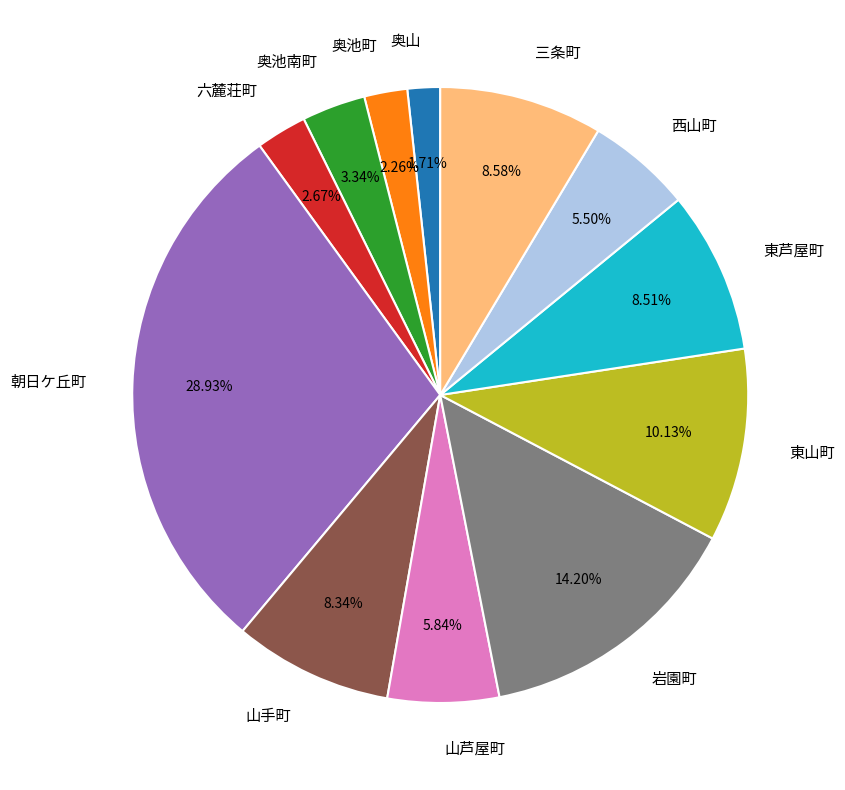

How many segments does this pie chart have?

12